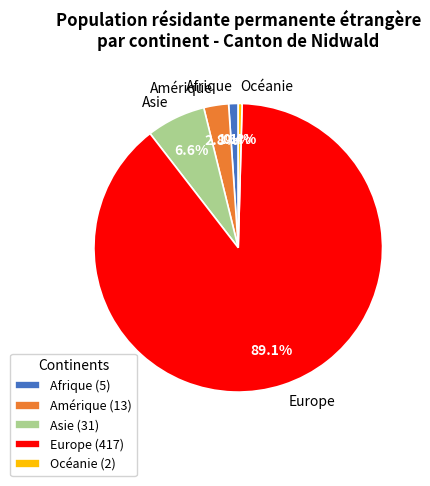

Which slice is the smallest?

Océanie